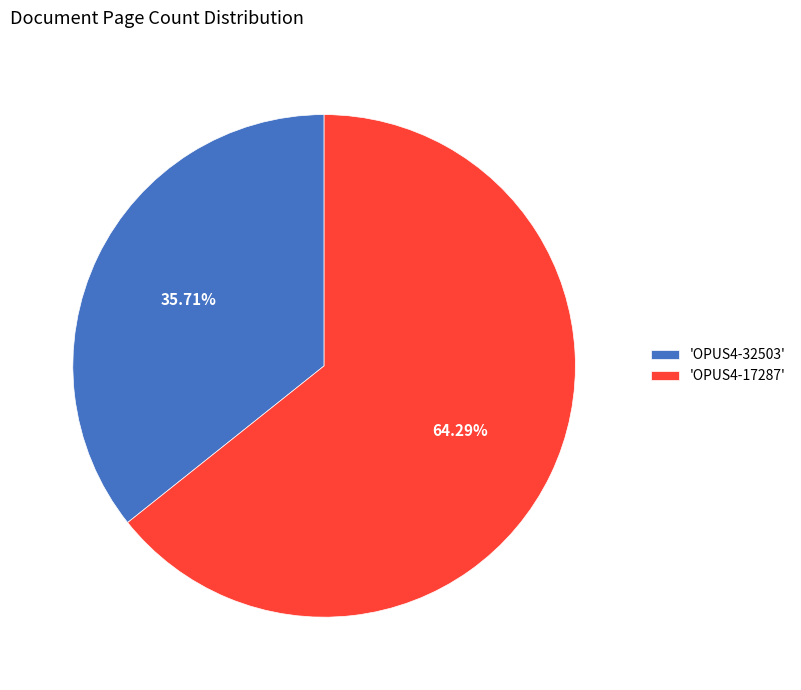

To the nearest percent, what is the average slice percentage?

50%